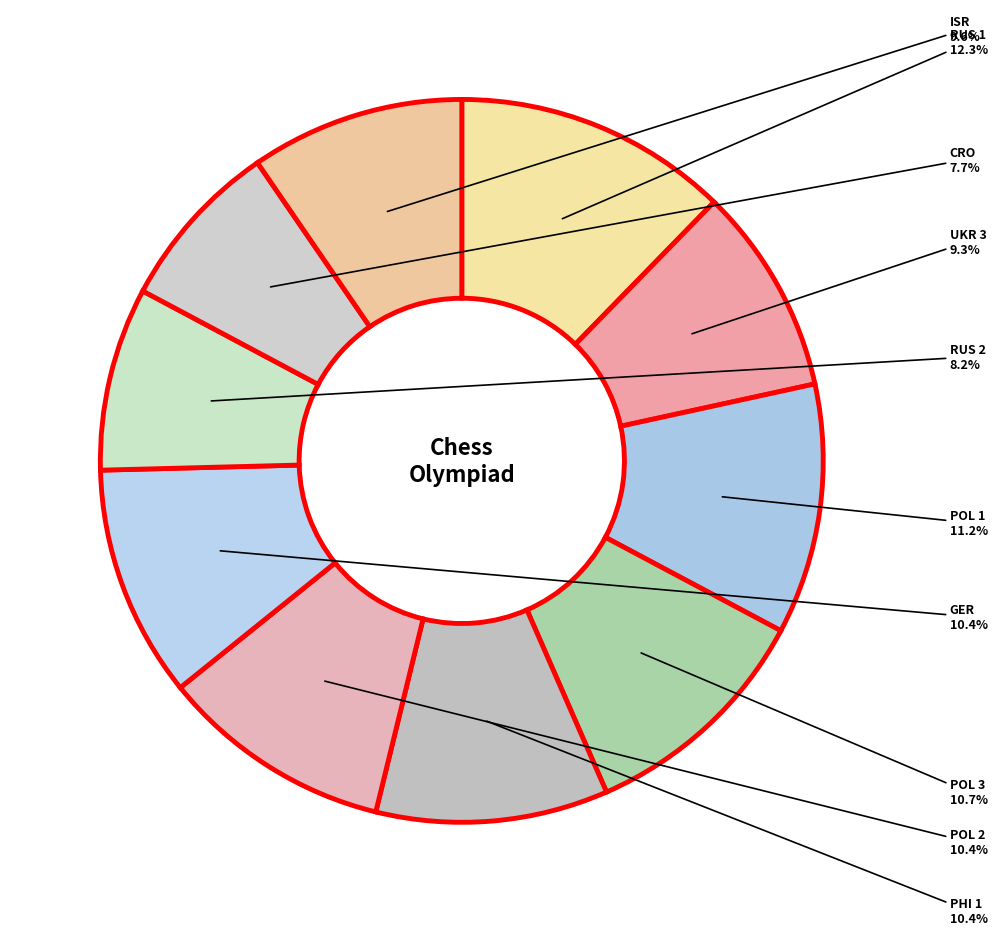

Count the number of slices in the pie.

10